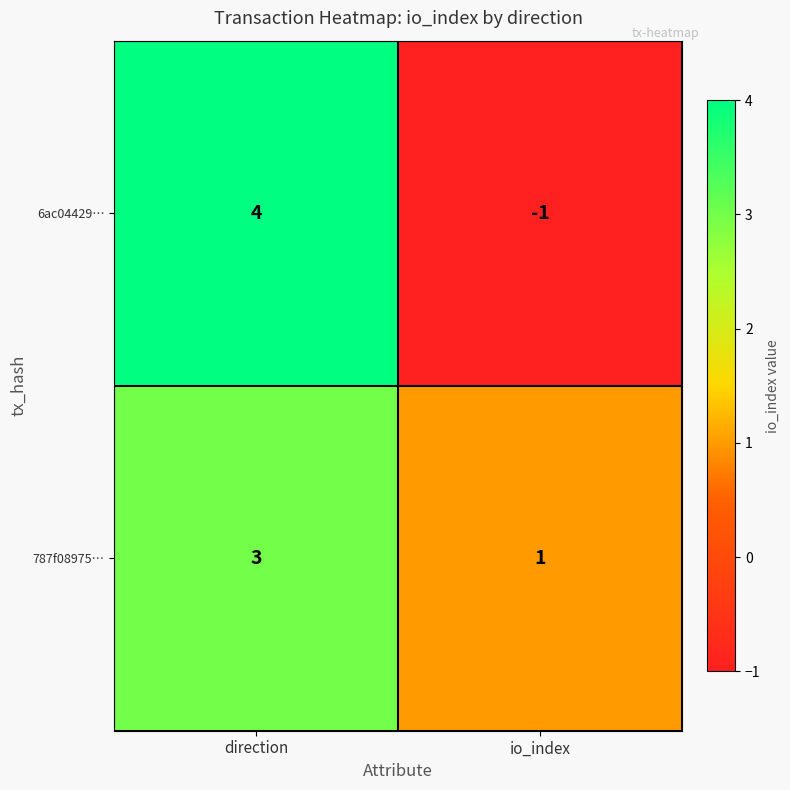

Which series has the largest total across all categories?

787f08975…